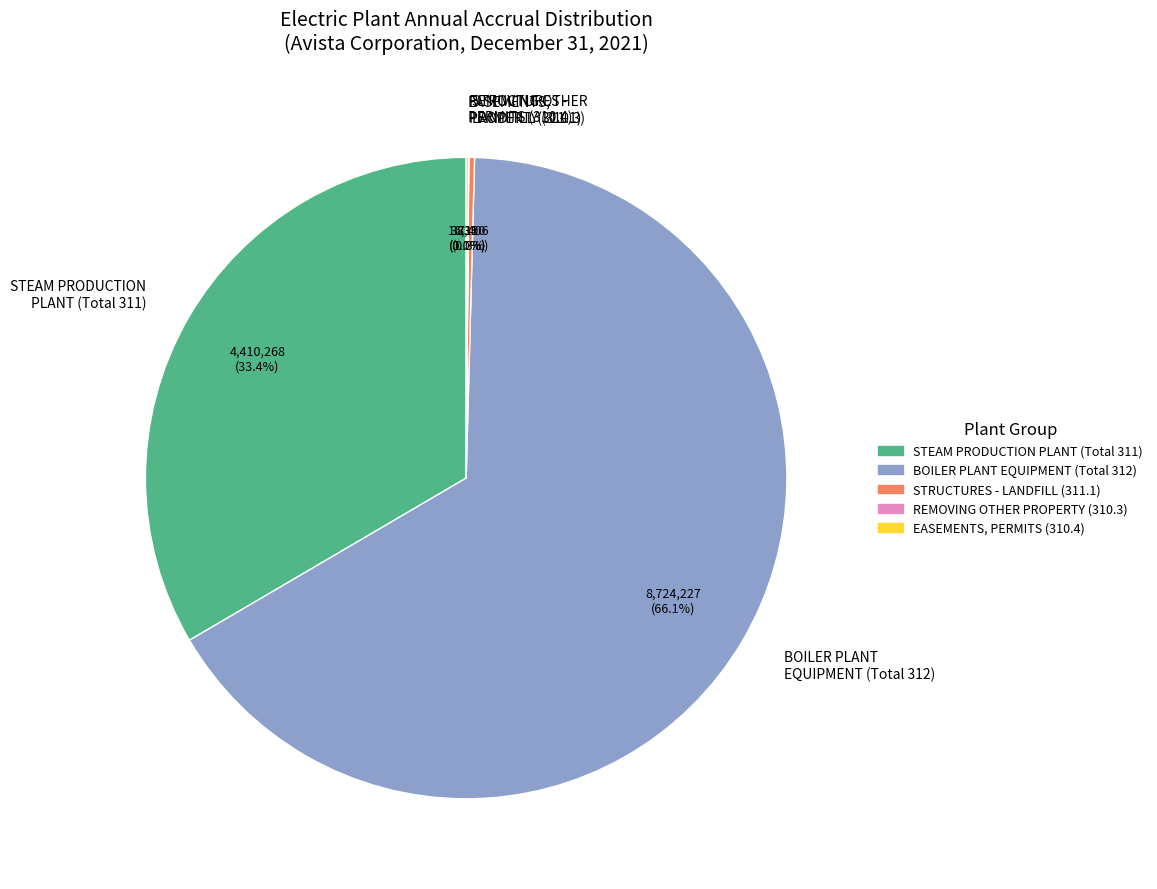

What portion of the pie excludes STEAM PRODUCTION PLANT (Total 311)?

66.6%